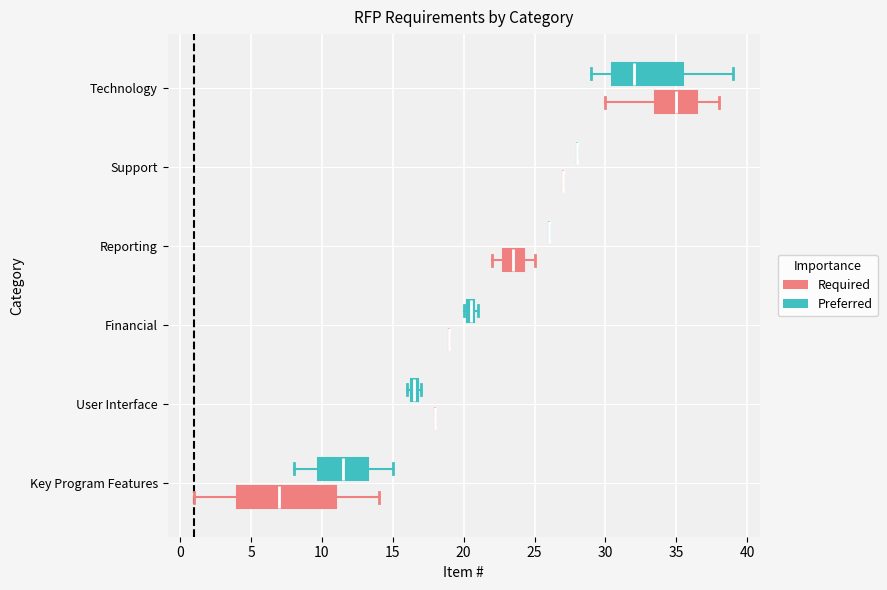

Comparing the boxes themselves (not the whiskers), which one is the widest?

Key Program Features (Required)